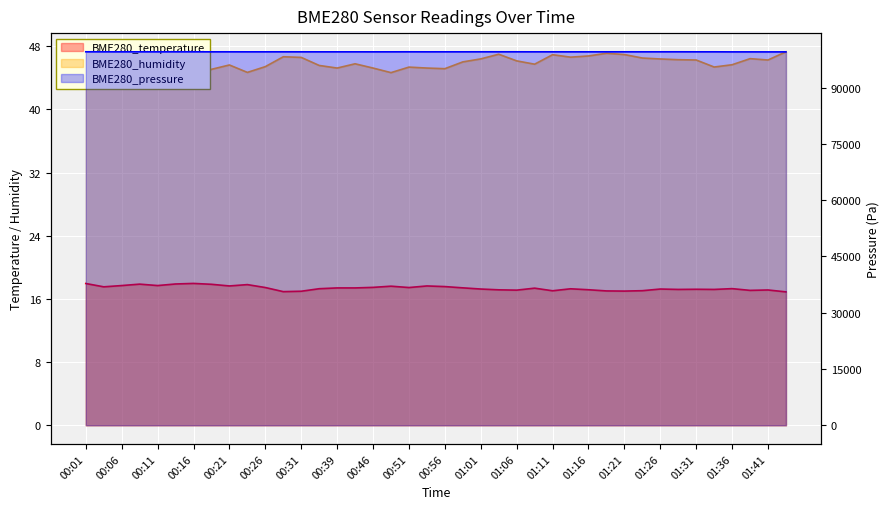

What is the sum of the BME280_pressure values at 01:14 and 00:21?

199147.1